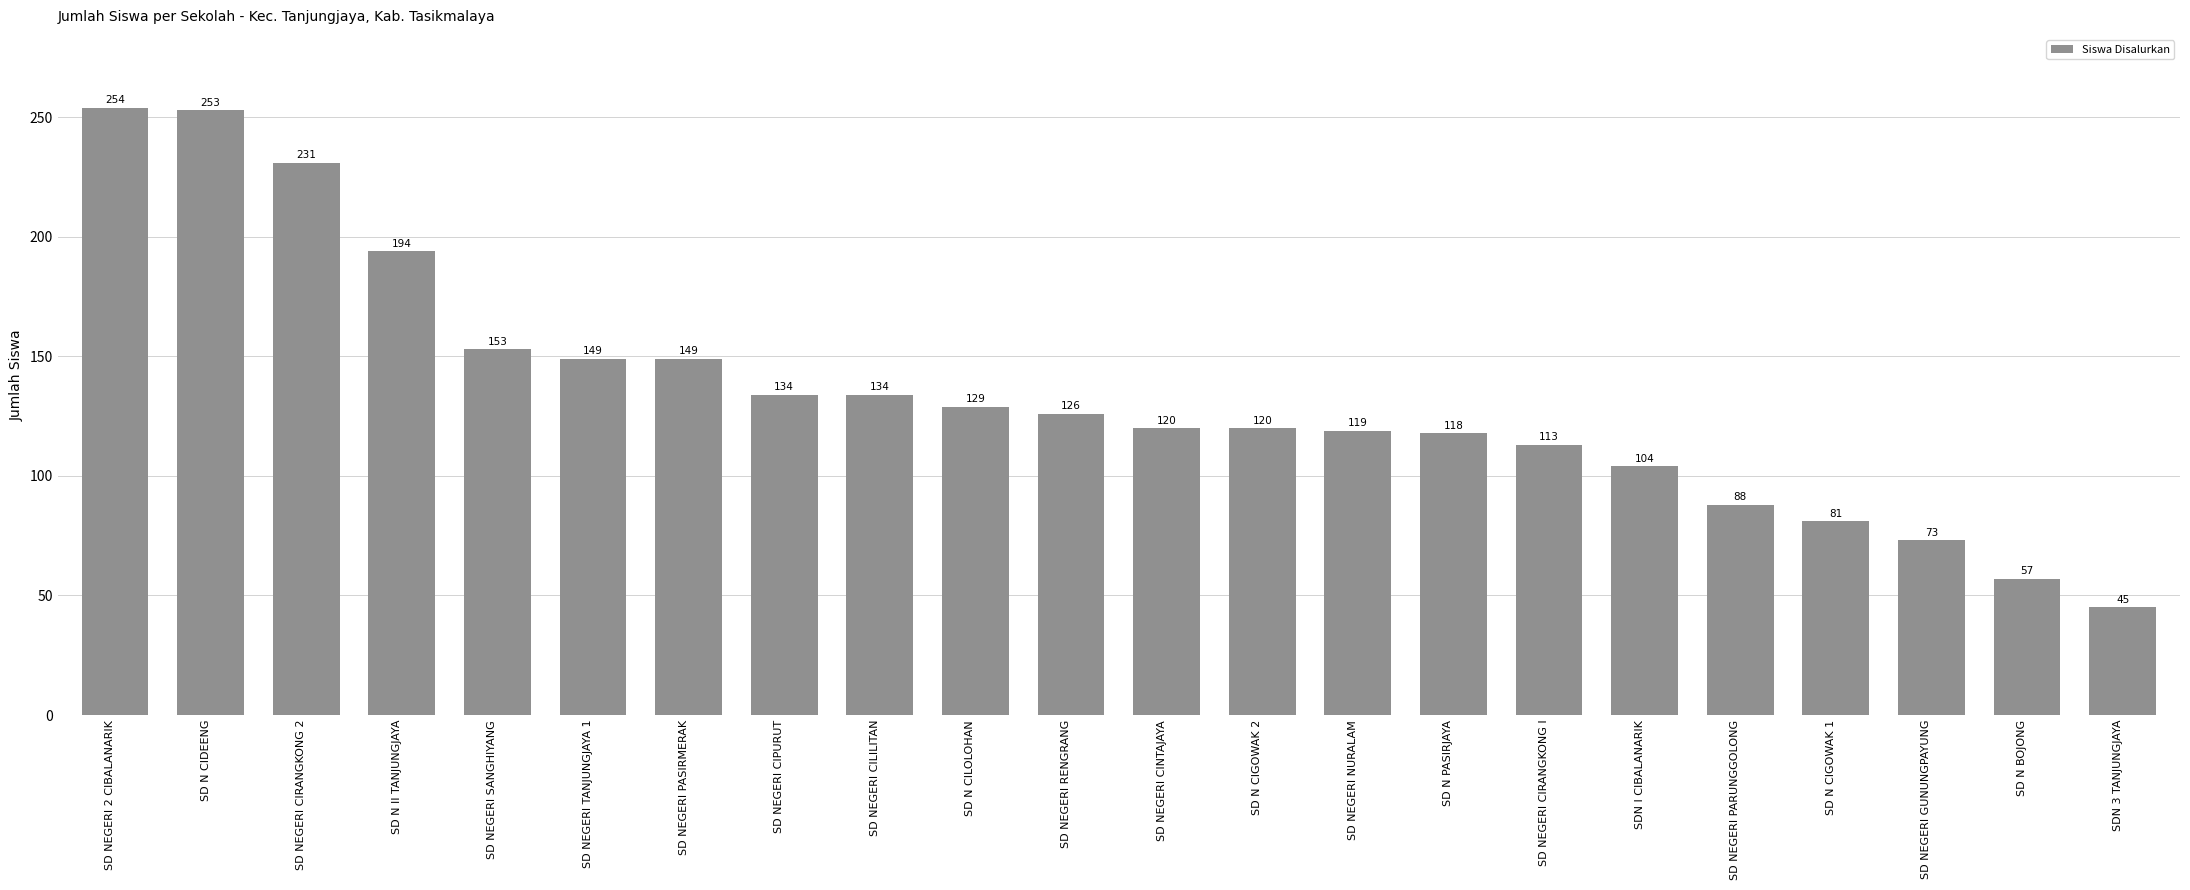

At which label does the data first exceed 126?

SD NEGERI 2 CIBALANARIK